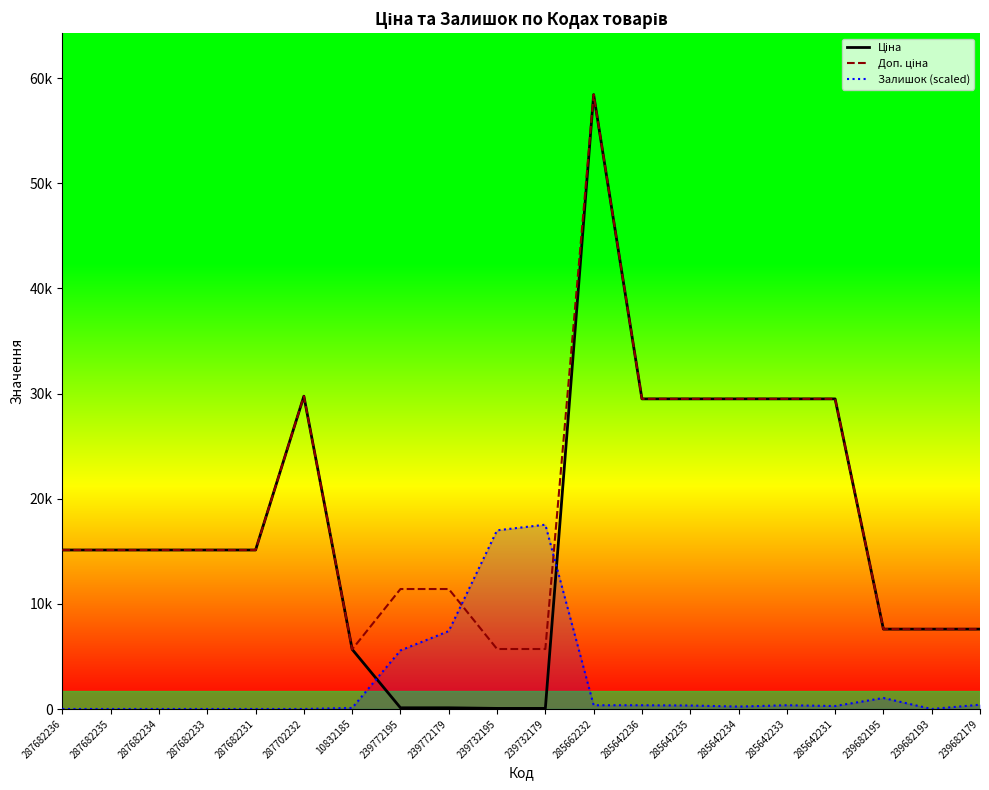

Which label corresponds to the smallest value in the chart?

287682236